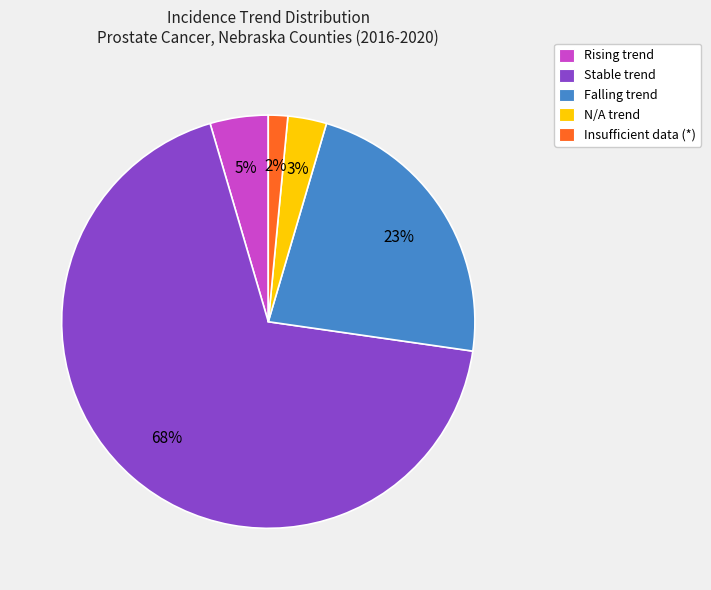

Count the number of slices in the pie.

5